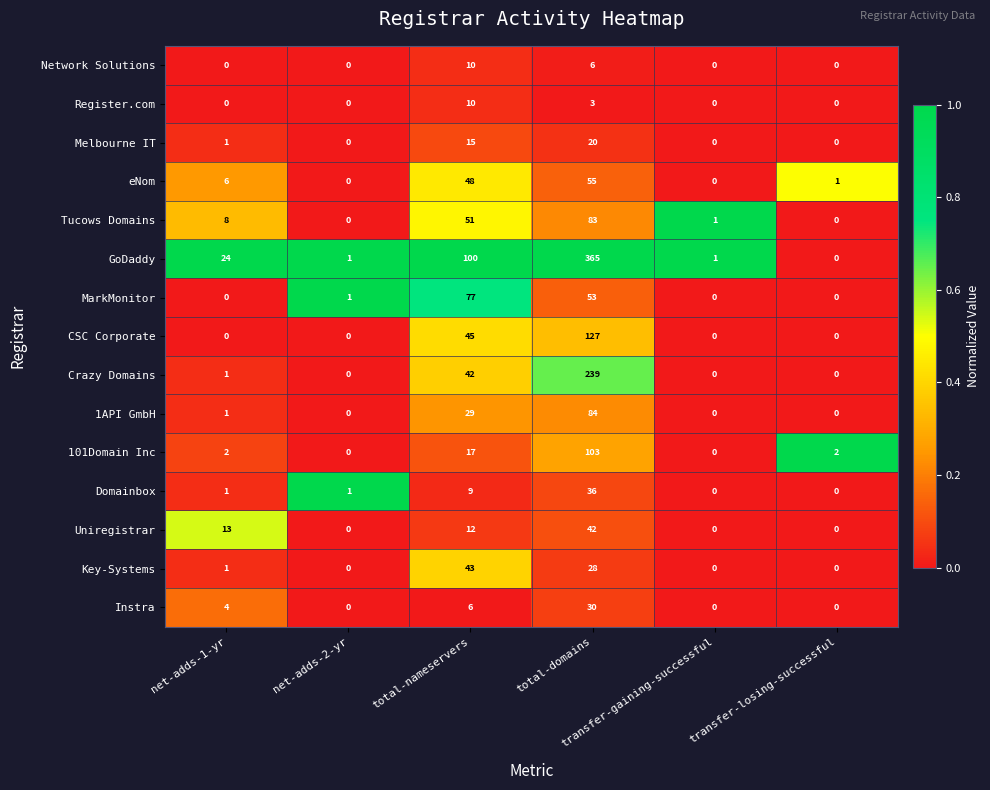

How many categories are shown in the chart?

6